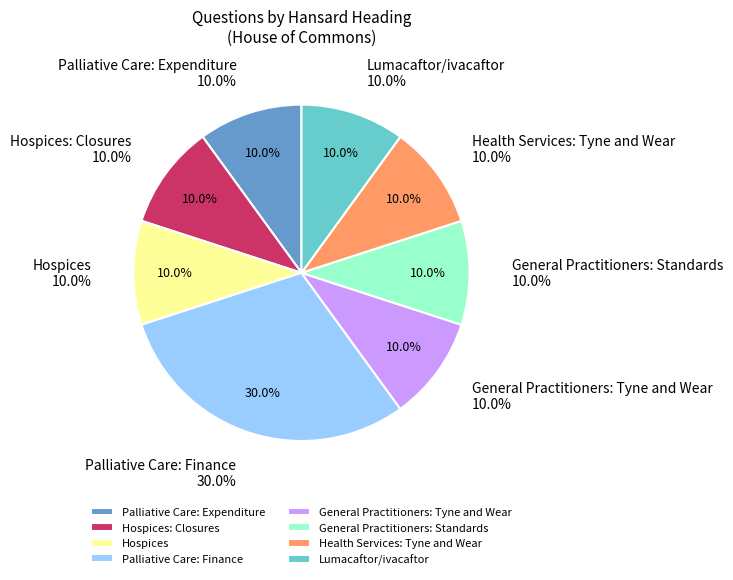

Combined, do Hospices: Closures and General Practitioners: Standards account for over 50%?

No